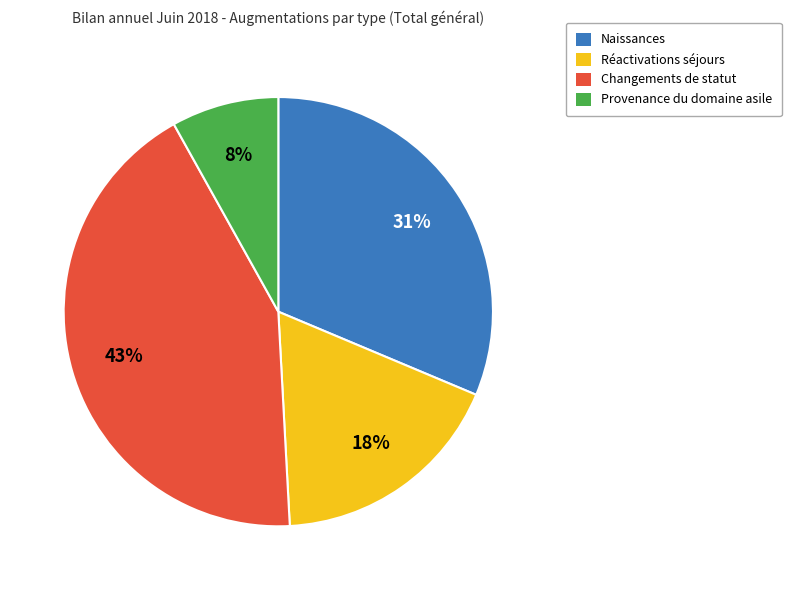

How many segments does this pie chart have?

4